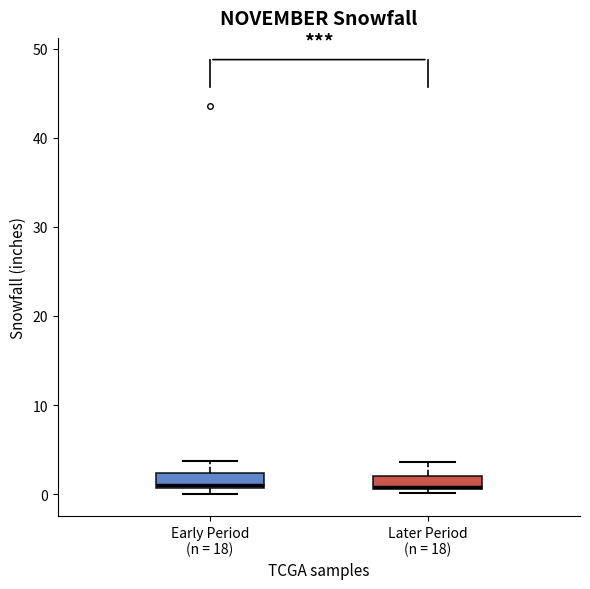

Where is the lower edge of the box for Early Period (n = 18) on the y-axis? The values are not printed on the chart, so give them approximately, as read against the axis.

1